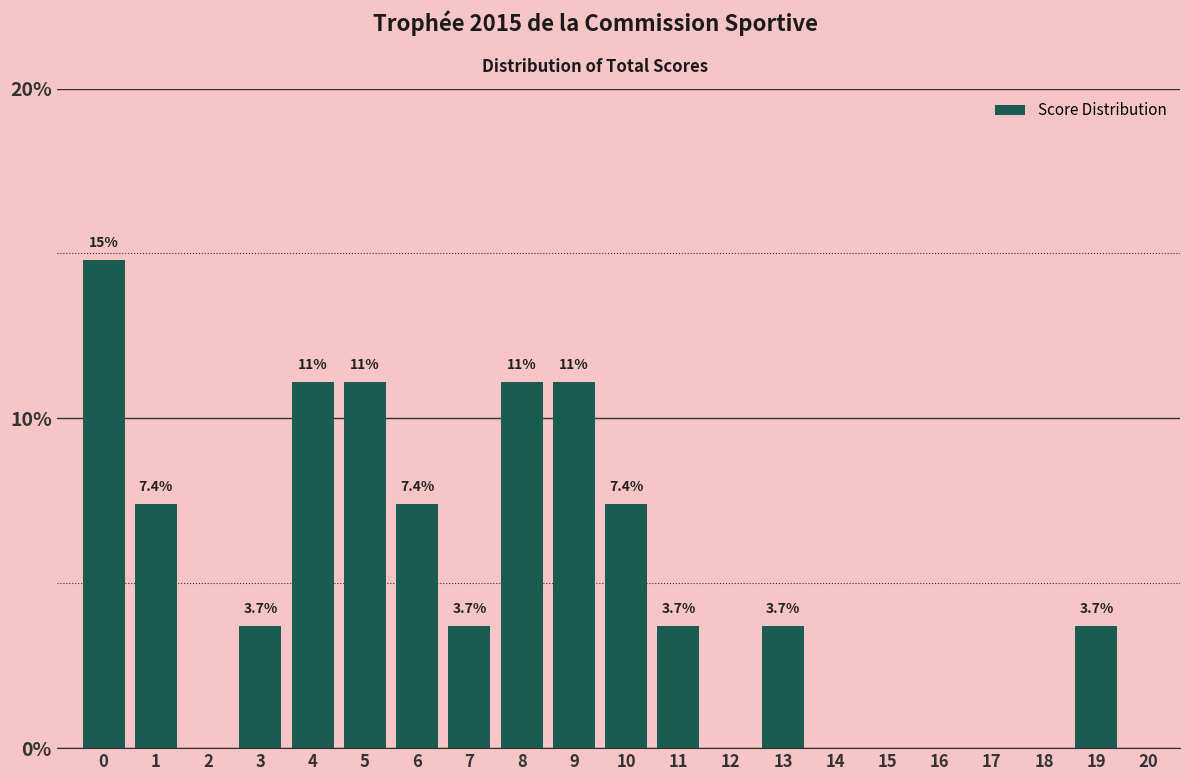

Reading left to right, what are all the values shown in this chart?

0=14.8	1=7.4	2=0.0	3=3.7	4=11.1	5=11.1	6=7.4	7=3.7	8=11.1	9=11.1	10=7.4	11=3.7	12=0.0	13=3.7	14=0.0	15=0.0	16=0.0	17=0.0	18=0.0	19=3.7	20=0.0